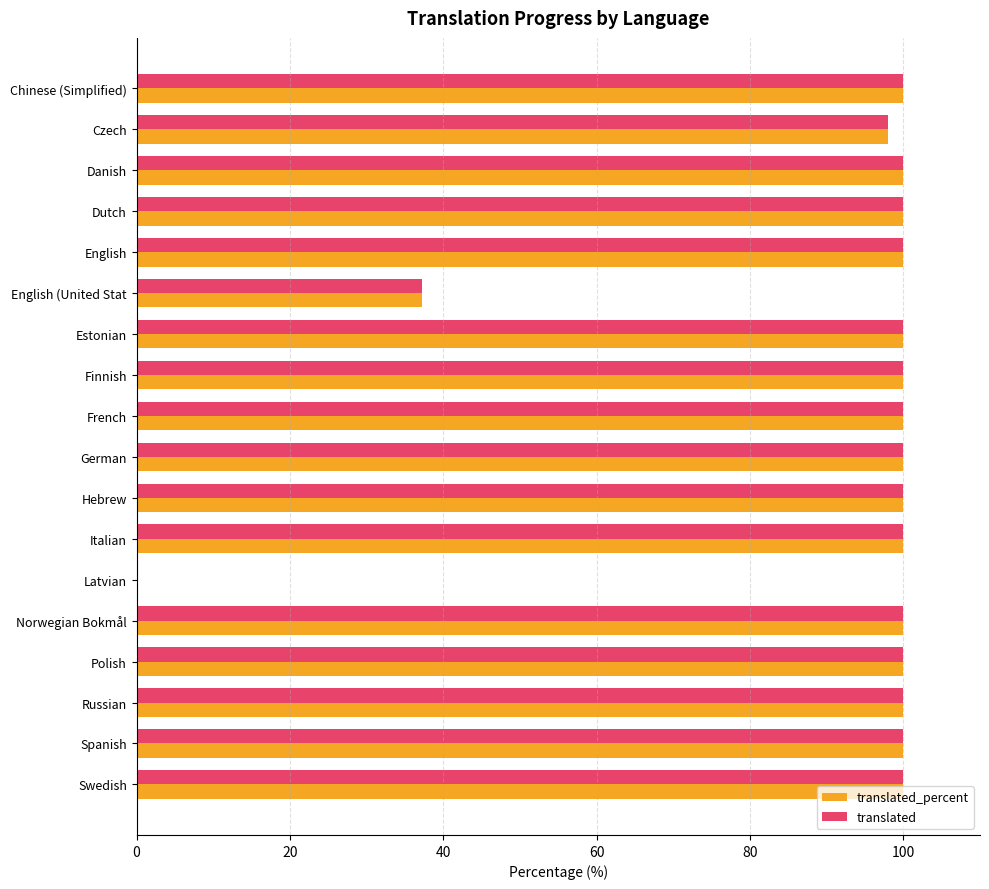

What is the total value across all series at Italian?

200.0